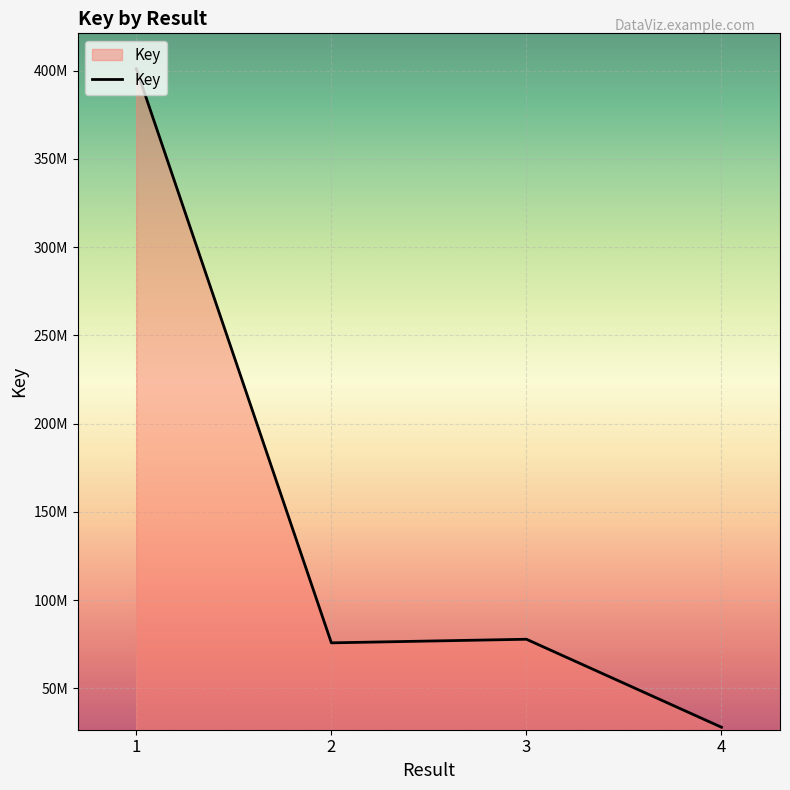

List the labels in order of value, smallest first.

4, 2, 3, 1